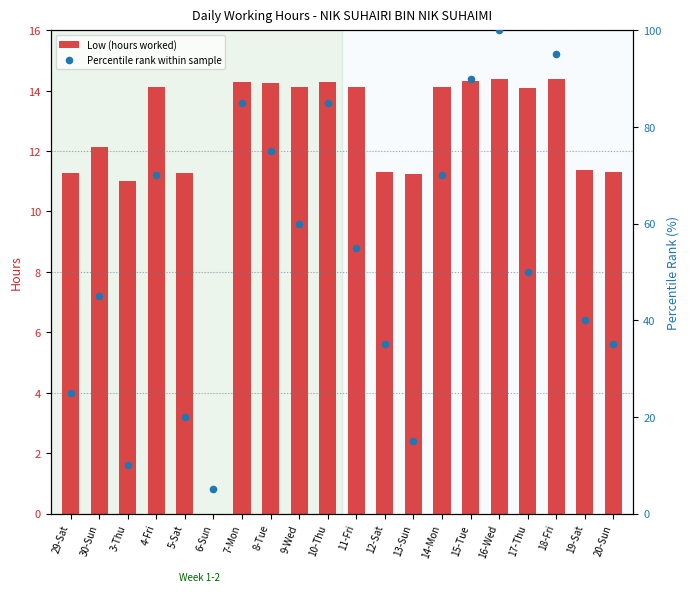

What is the total value across all series at 16-Wed?

114.9